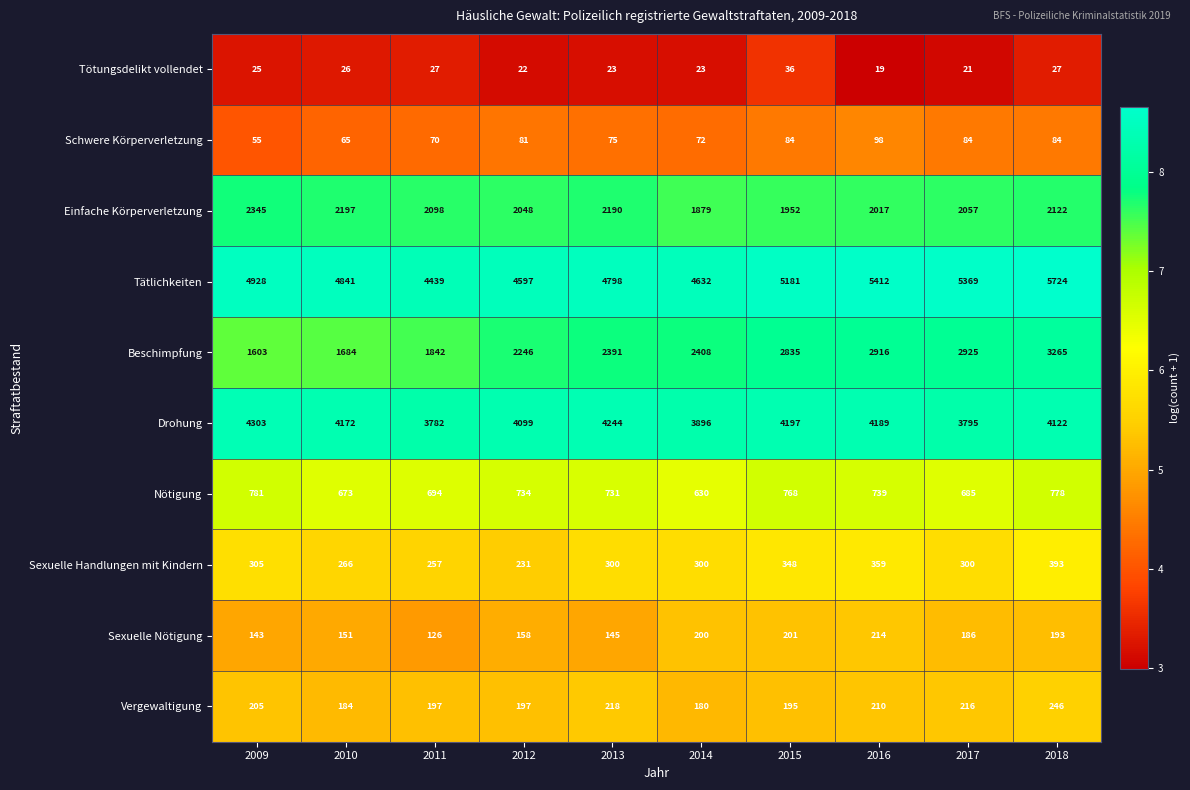

The value of Drohung at 2017 is 5452. True or false?

False